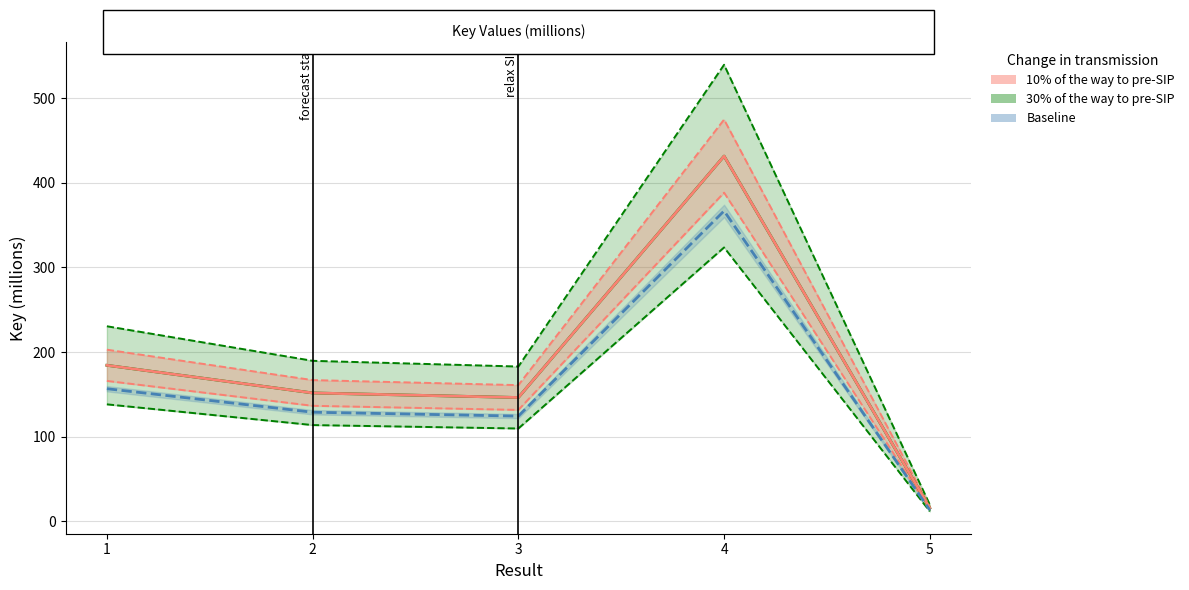

Reading left to right, list all the values displayed in this chart.

30% of the way to pre-SIP: 1=184.4	2=151.7	3=146.3	4=431.4	5=15.9
10% of the way to pre-SIP: 1=184.4	2=151.7	3=146.3	4=431.4	5=15.9
Baseline: 1=156.7	2=129.0	3=124.4	4=366.7	5=13.5